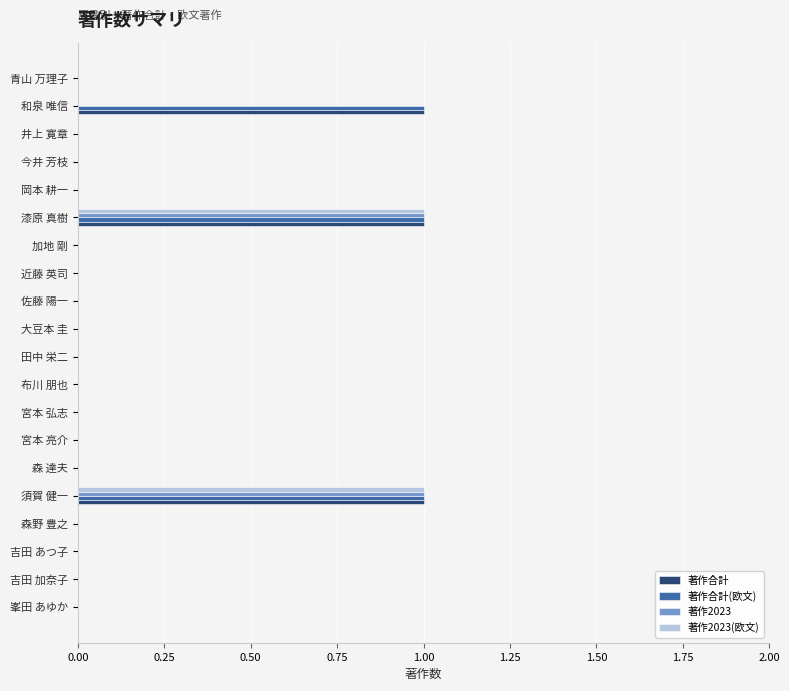

Is the value of 著作2023(欧文) at 漆原 真樹 greater than the value of 著作2023 at 峯田 あゆか?

Yes